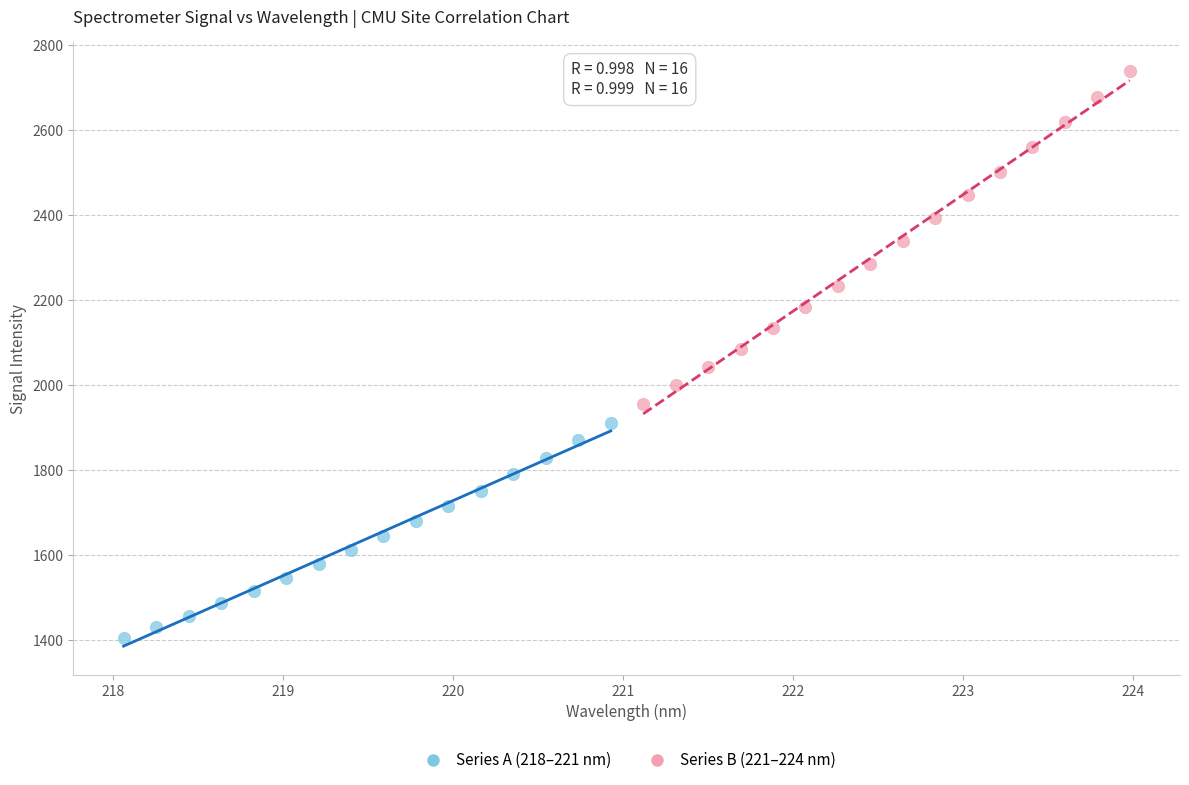

Which series reaches the maximum Y coordinate?

Series B (221–224 nm)